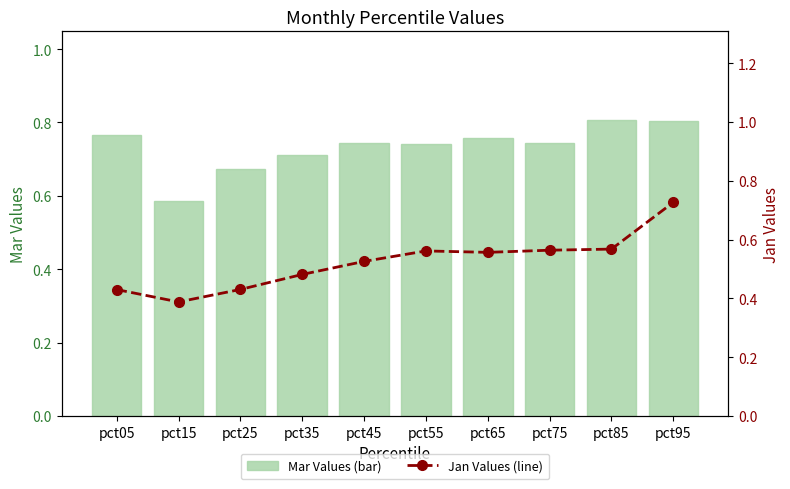

The Mar Values (bar) series shows 0.7 at pct25. True or false?

True